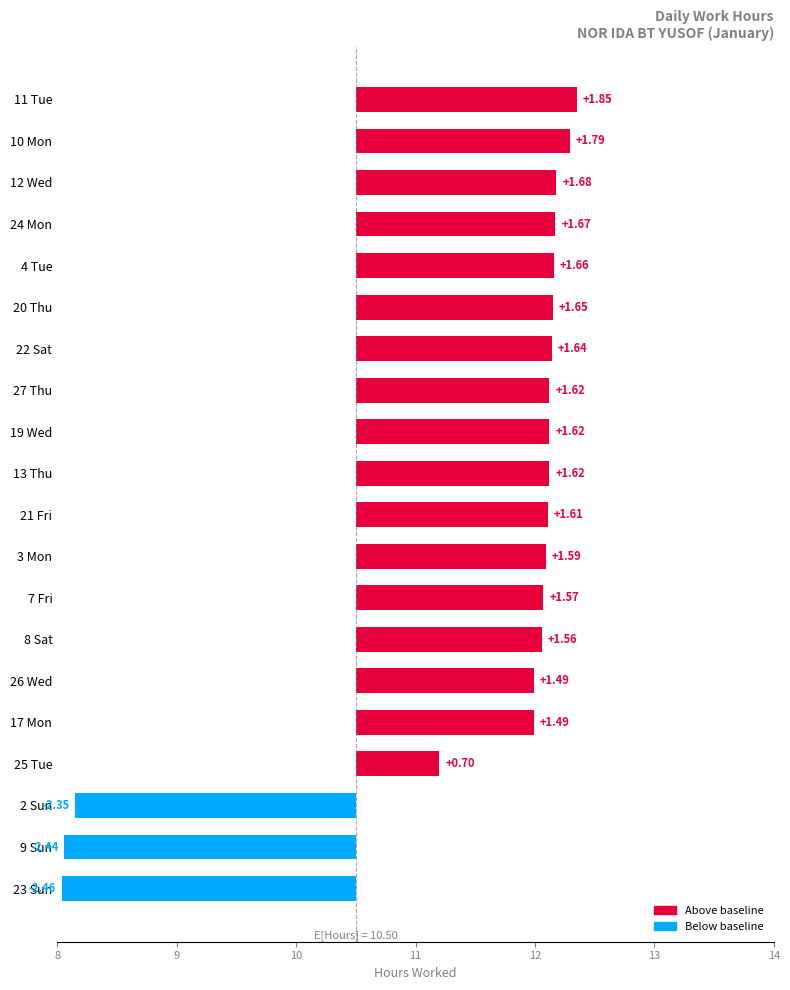

What is the average value?

1.0